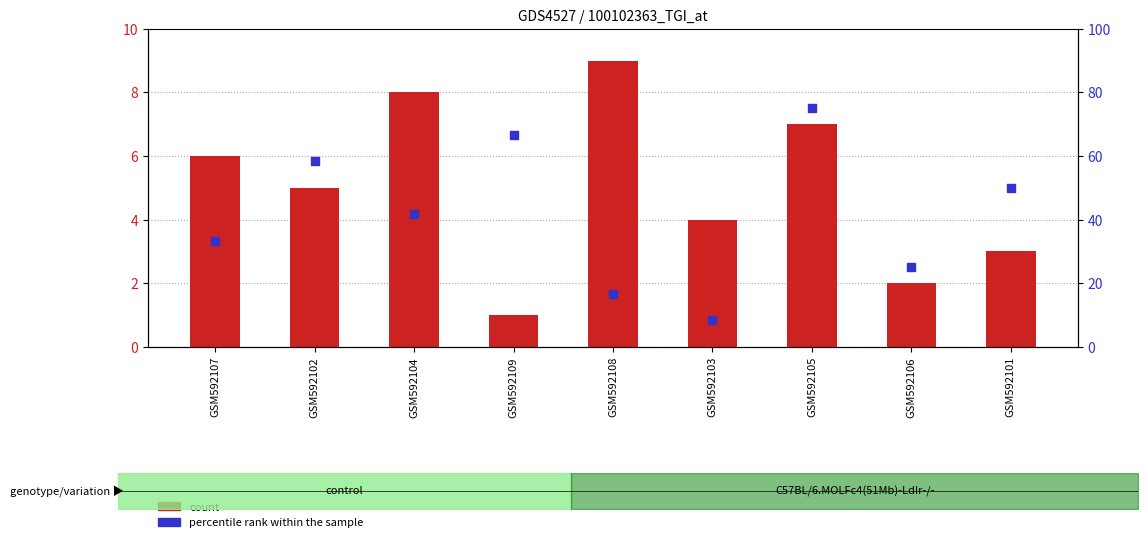

Which series has the largest total across all categories?

percentile rank within the sample